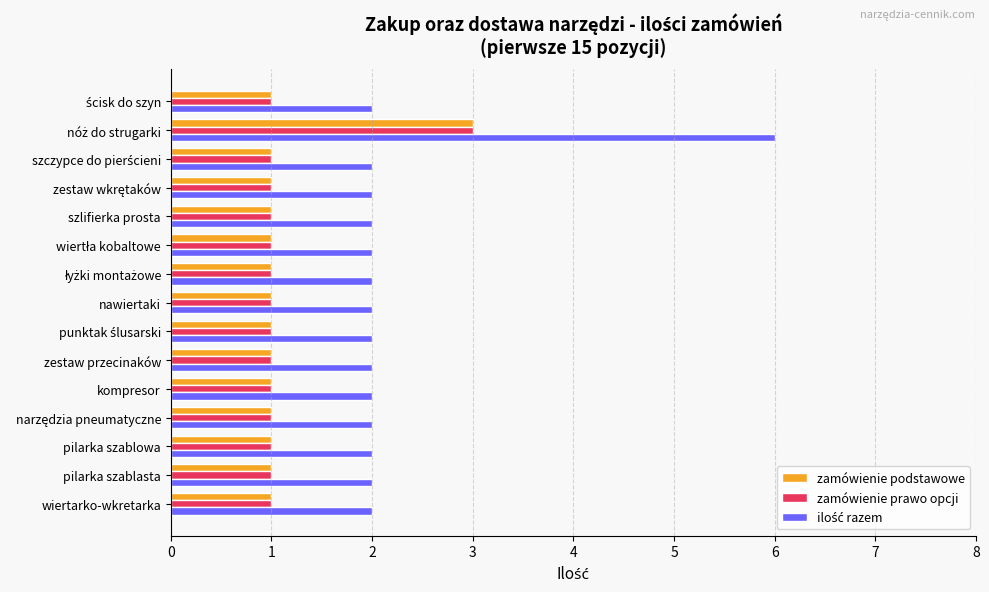

What is the total value across all series at pilarka szablowa?

4